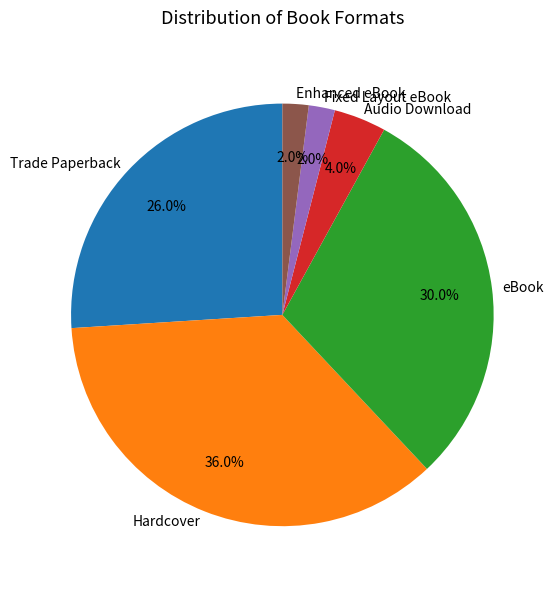

Which slice is the largest?

Hardcover